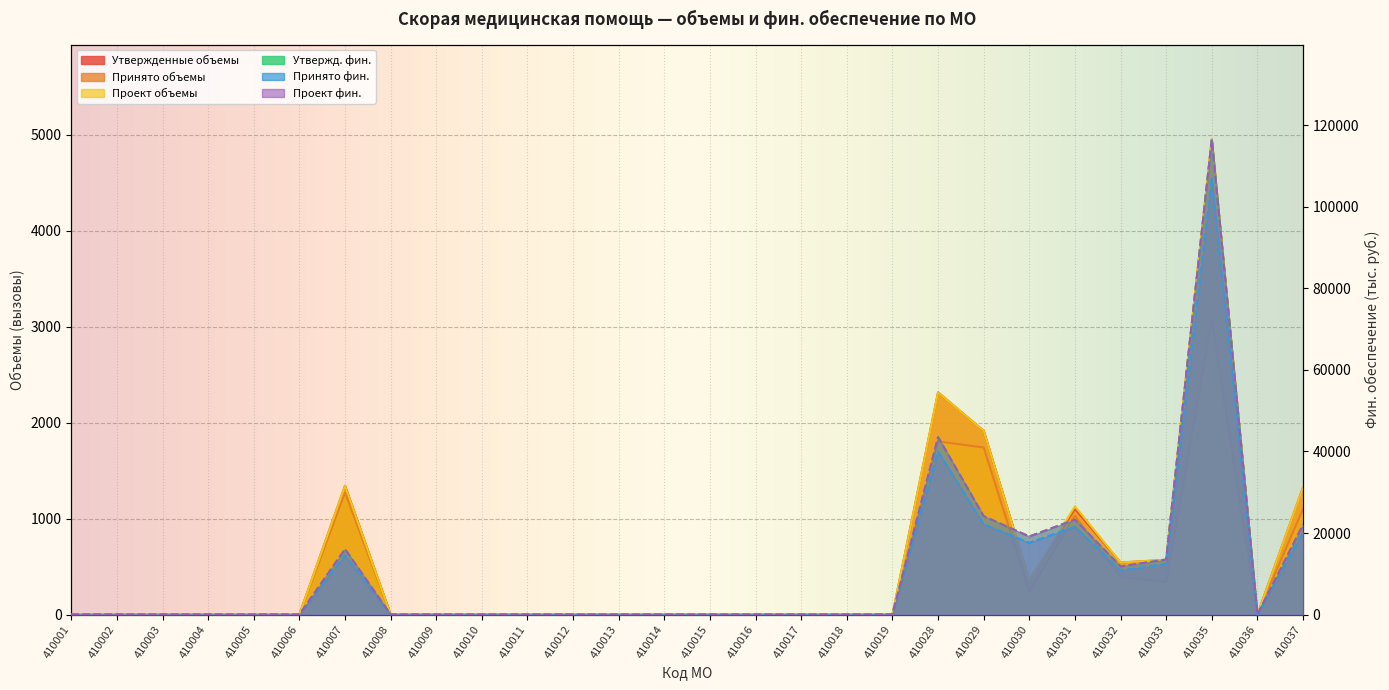

Rank the categories by Принято объемы value from lowest to highest.

410001, 410002, 410003, 410004, 410005, 410006, 410008, 410009, 410010, 410011, 410012, 410013, 410014, 410015, 410016, 410017, 410018, 410019, 410036, 410030, 410033, 410032, 410031, 410037, 410007, 410029, 410028, 410035